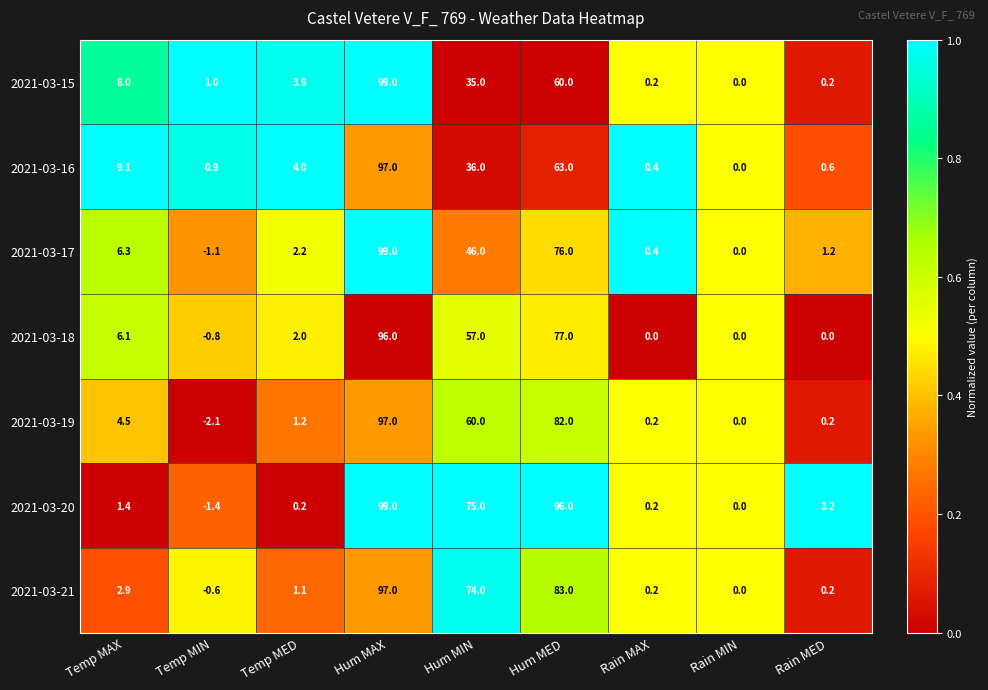

Is it true that 2021-03-16 equals 140.9 at Hum MAX?

False